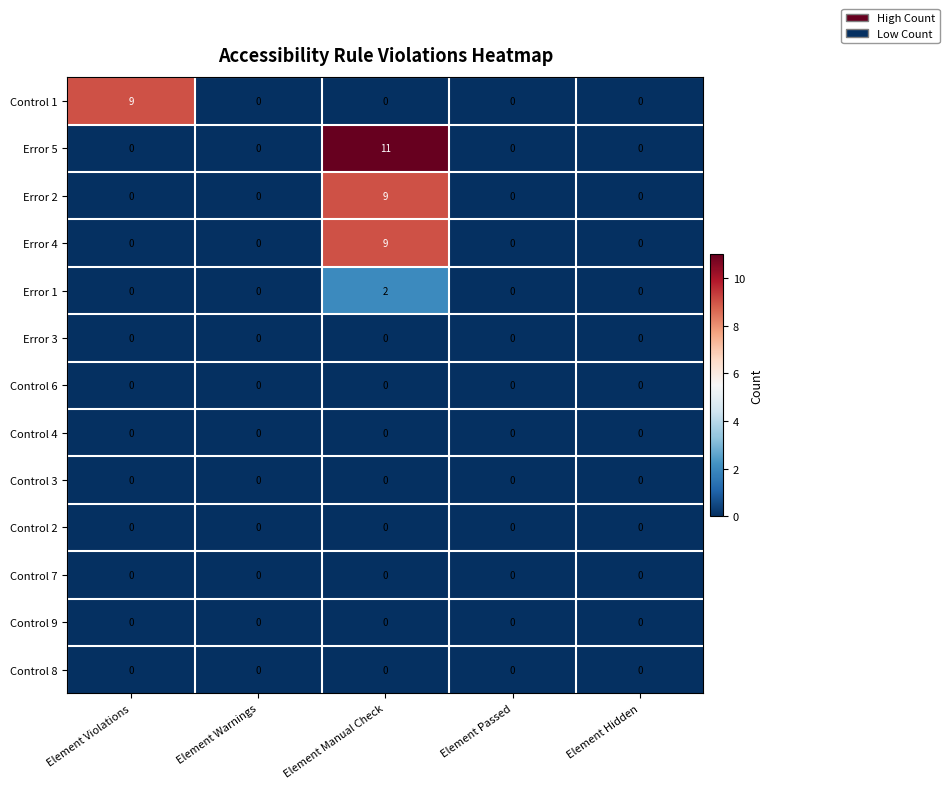

What is the spread (max minus min) of values at Element Violations?

9